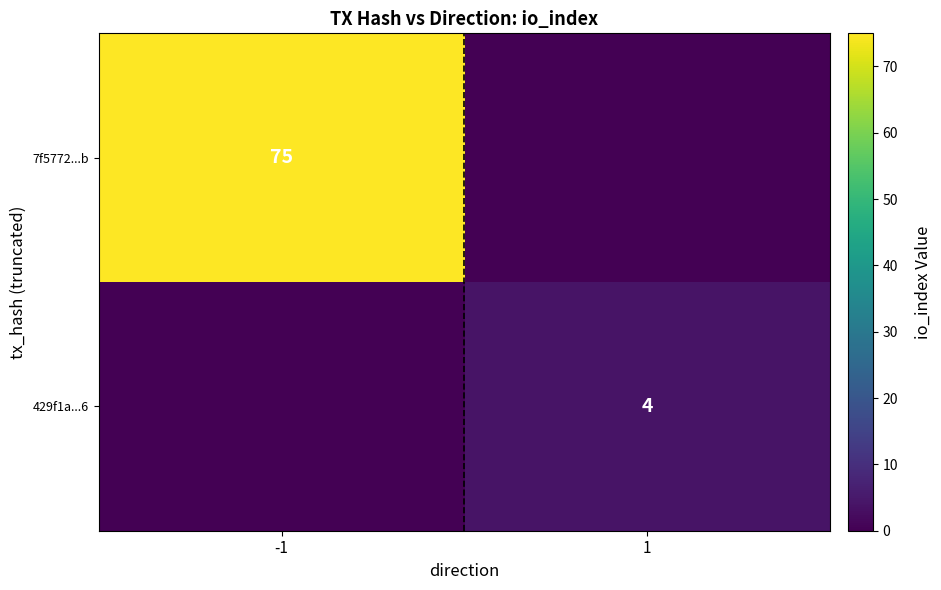

The 429f1a...6 series shows 5 at 1. True or false?

False